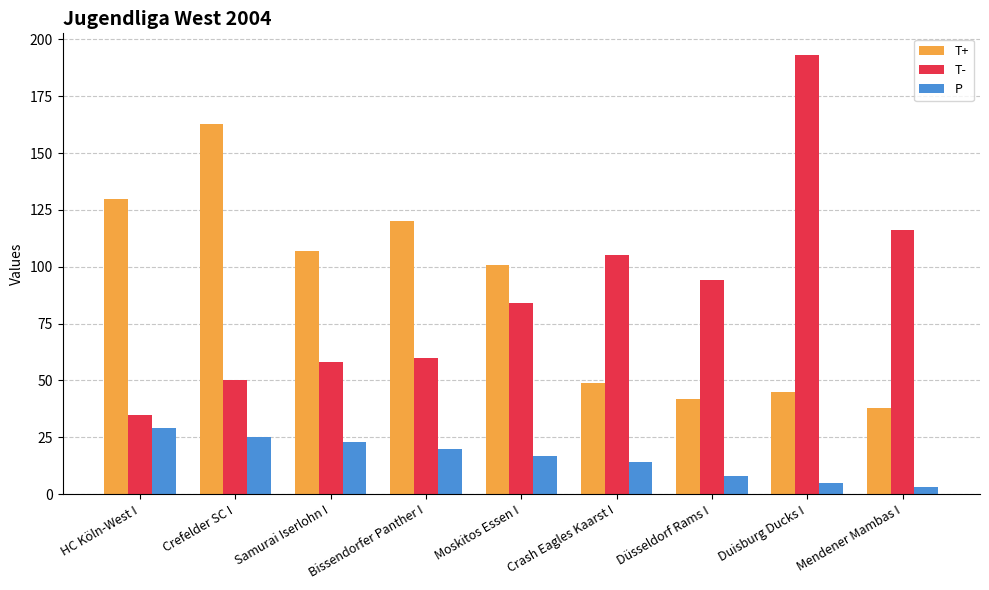

What is the sum of the T+ values at HC Köln-West I and Samurai Iserlohn I?

237